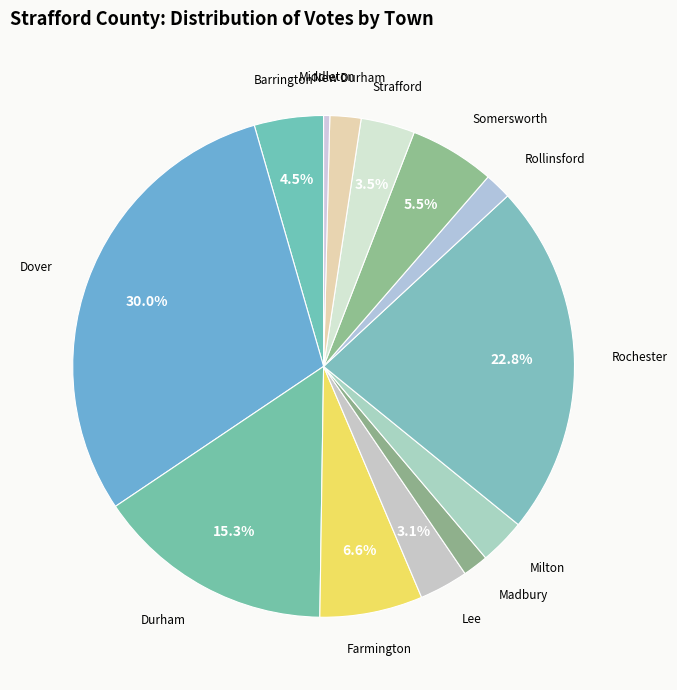

How many segments does this pie chart have?

13